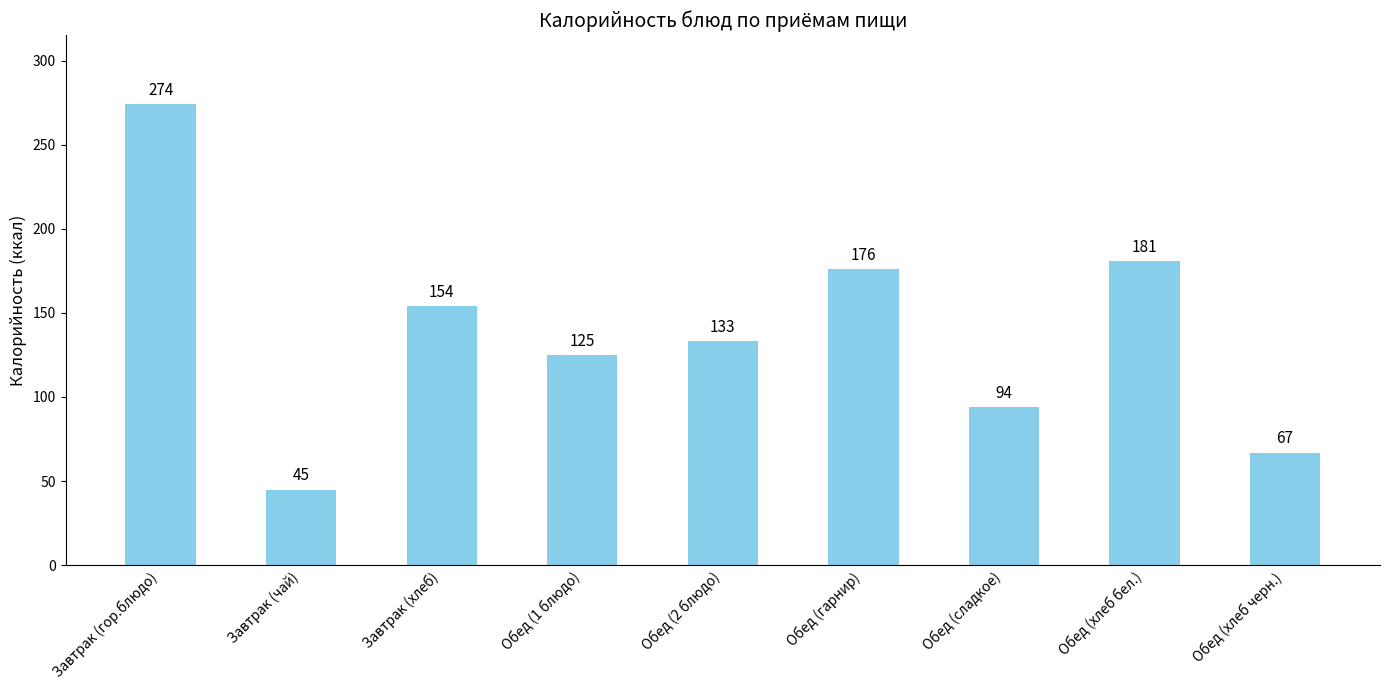

Approximately how many times larger is the value at Обед (хлеб бел.) compared to Обед (сладкое)?

1.9